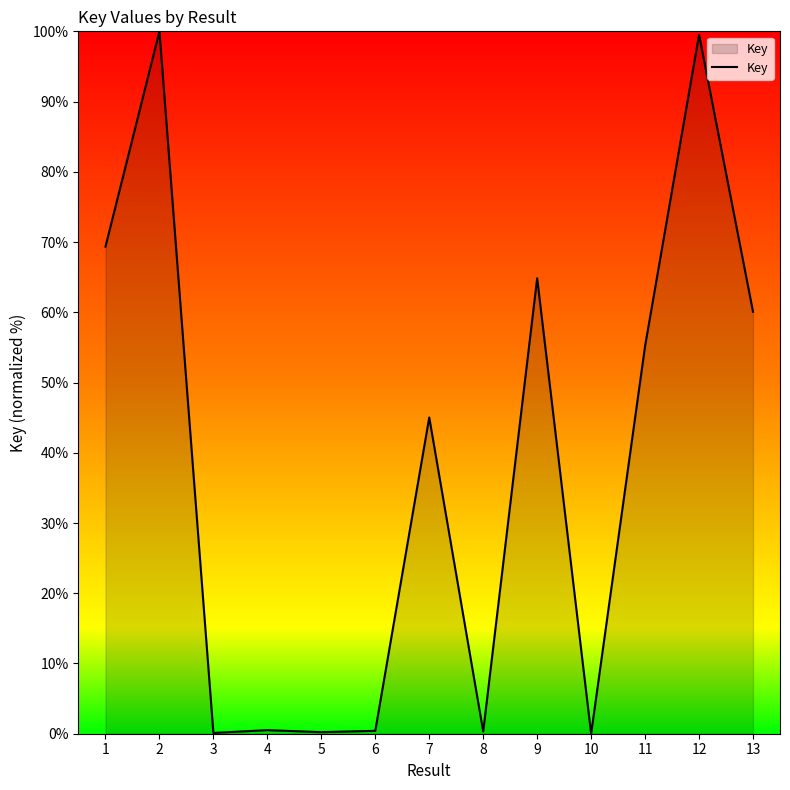

What is the maximum value shown in the chart?

100.0